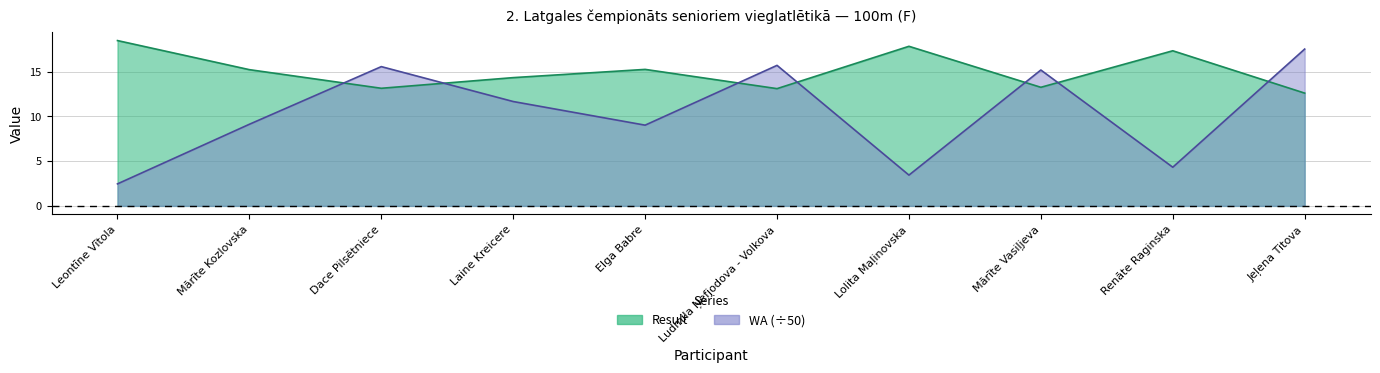

How many values in the Result series exceed 15?

5